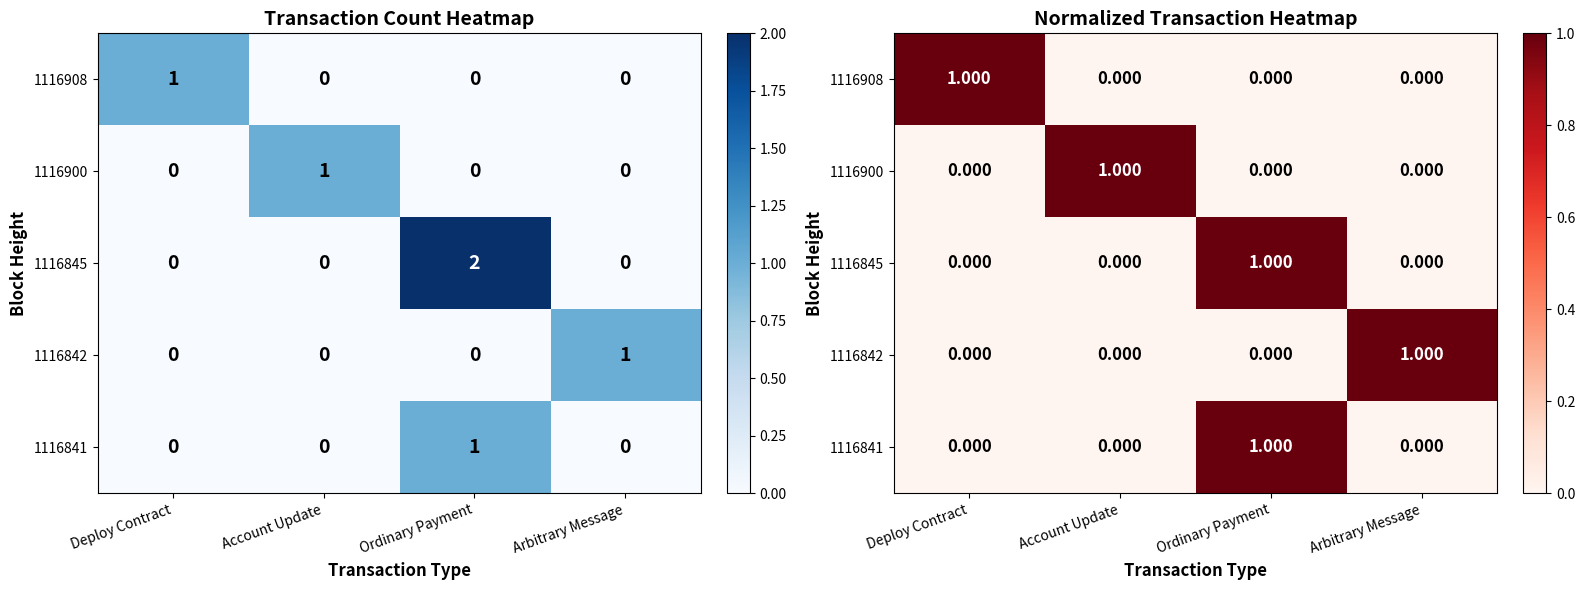

What is the difference between the highest and lowest values at Arbitrary Message?

1